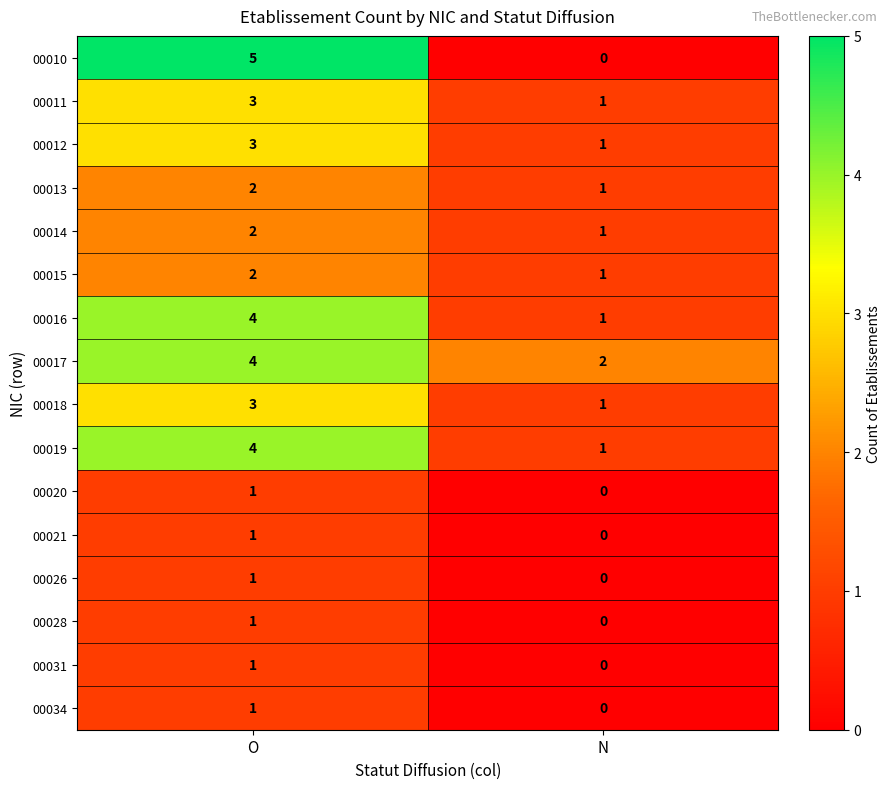

True or false: 00015 has a value of 2 at O.

True